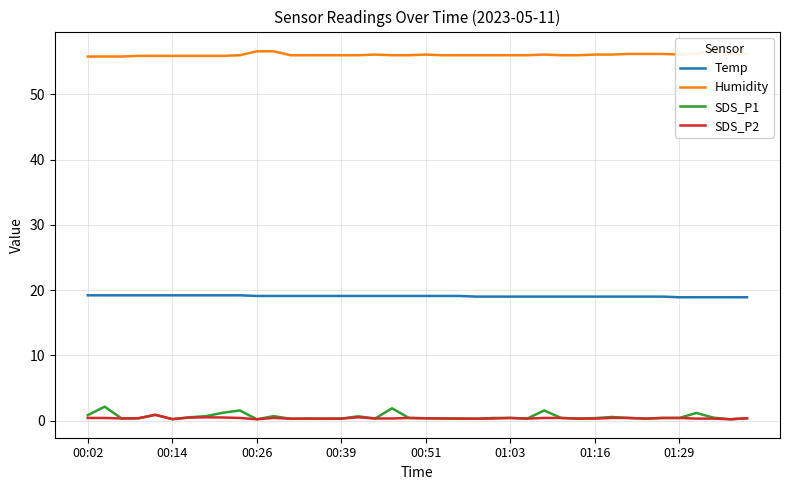

What is the approximate value of Temp at 17?

19.1